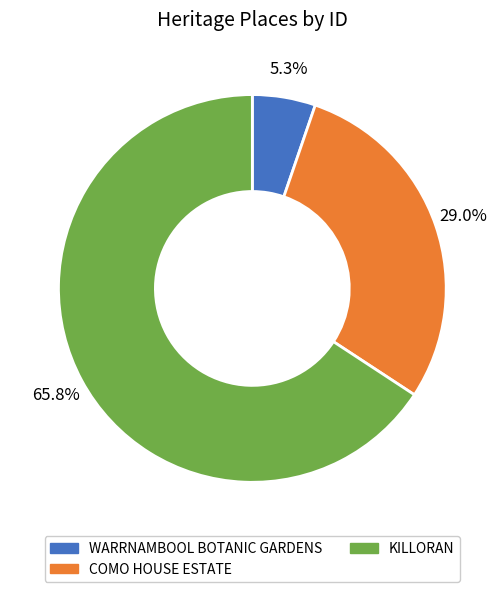

Does KILLORAN account for over 50% of the chart?

Yes